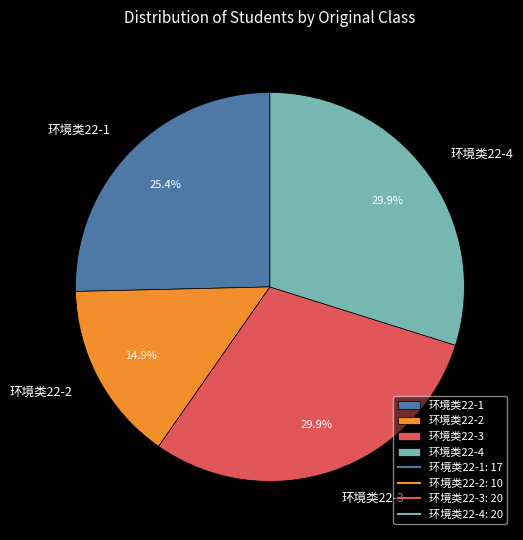

Is there a majority slice in this chart?

No